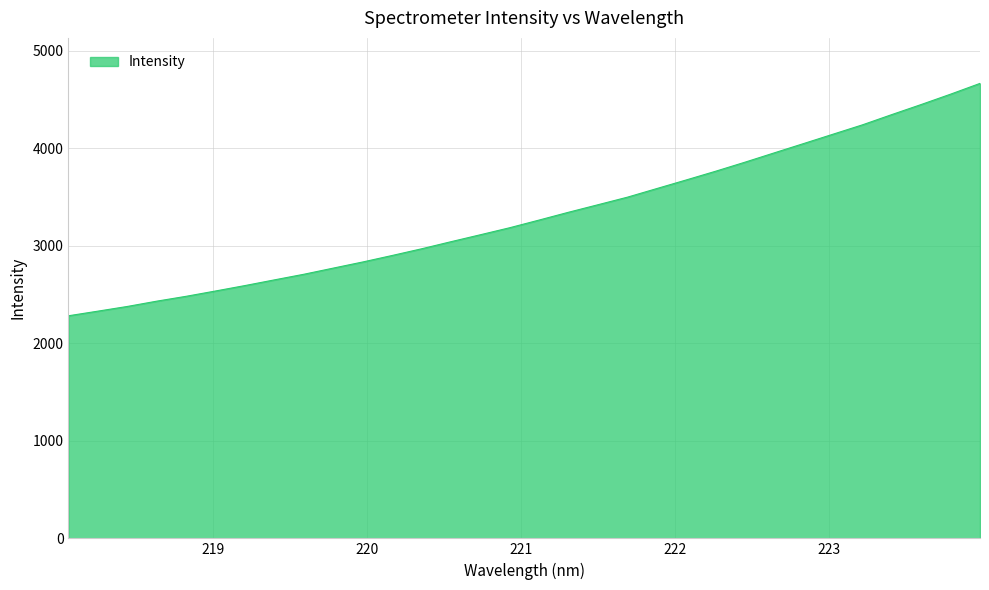

What is the difference between the maximum and minimum values?

2382.2